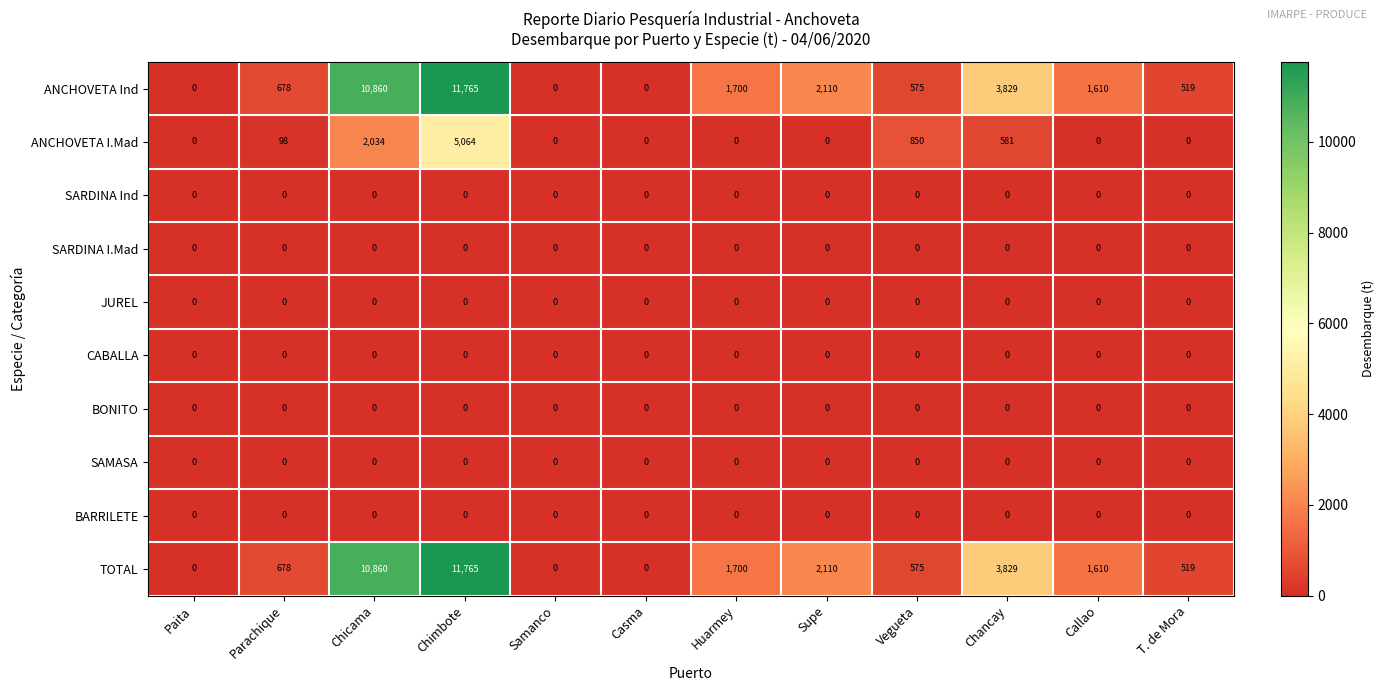

True or false: SARDINA I.Mad has a value of 0 at Parachique.

True